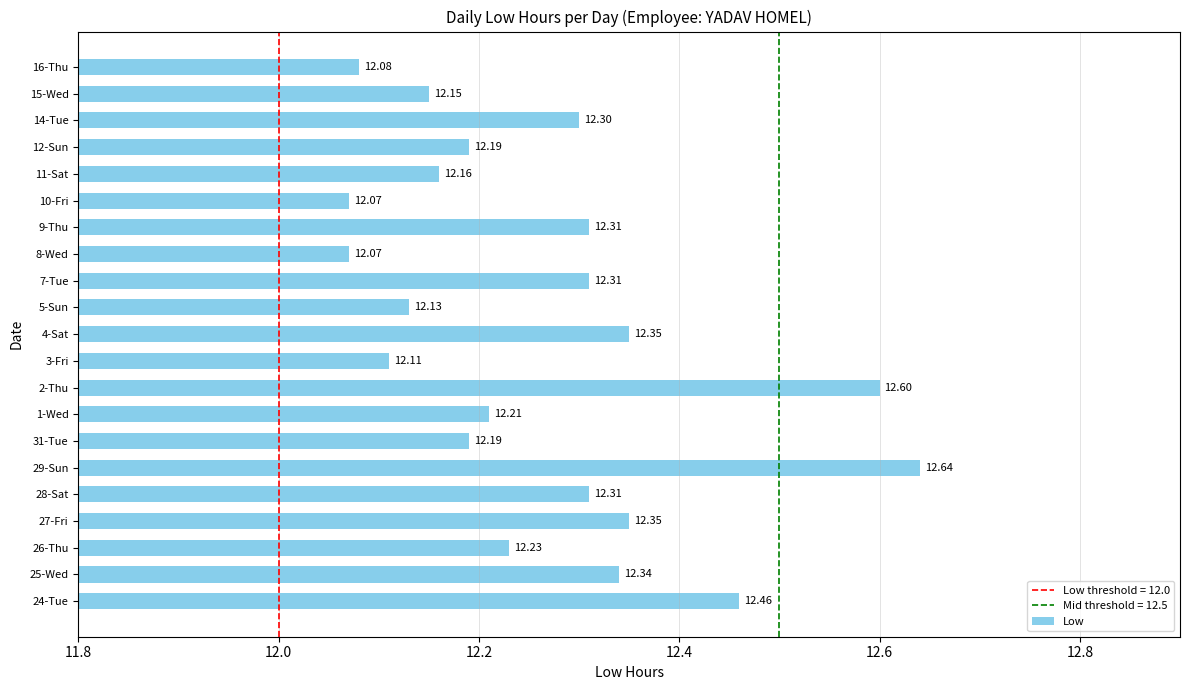

Approximately how many times larger is the value at 15-Wed compared to 24-Tue?

1.0